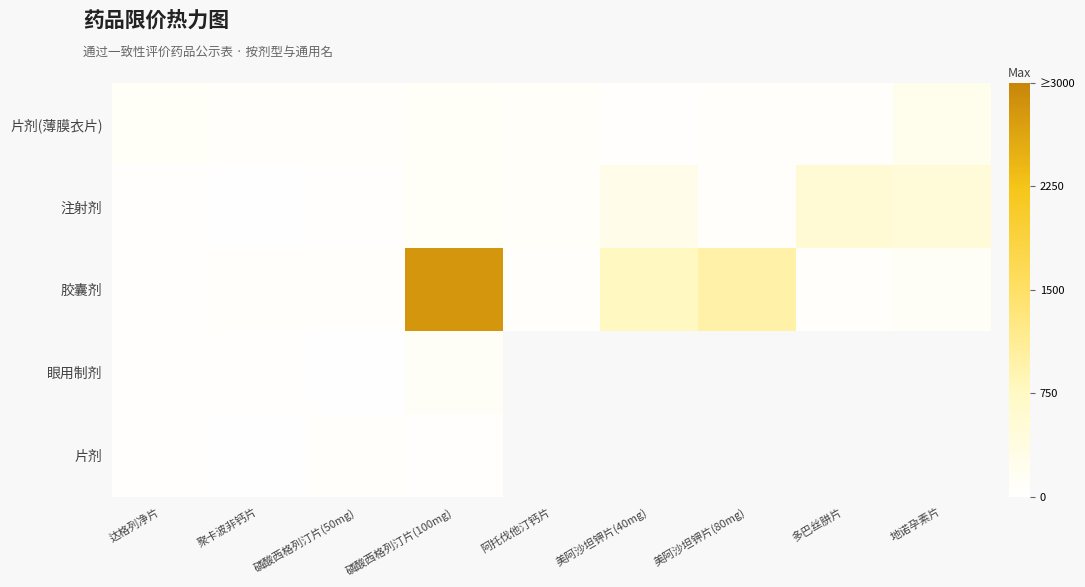

True or false: 眼用制剂 has a value of 14.6 at 聚卡波非钙片.

False